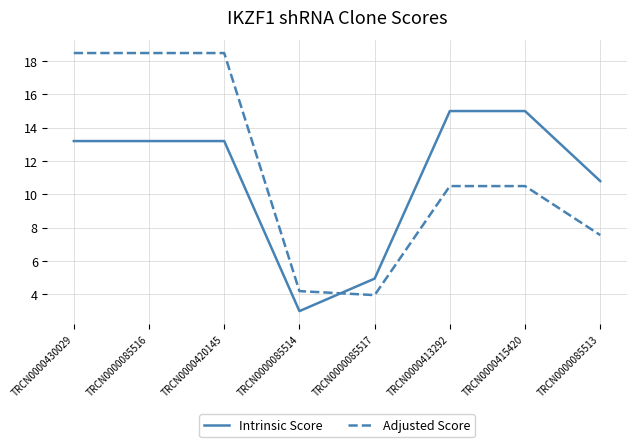

At which label does Adjusted Score first exceed 10?

TRCN0000430029